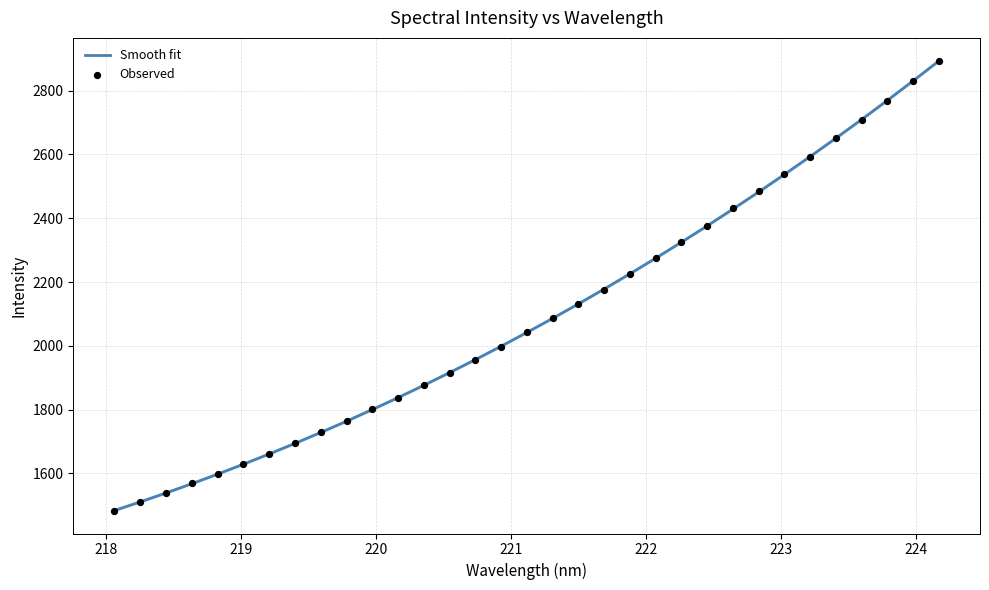

Which series reaches the minimum Y coordinate?

Observed